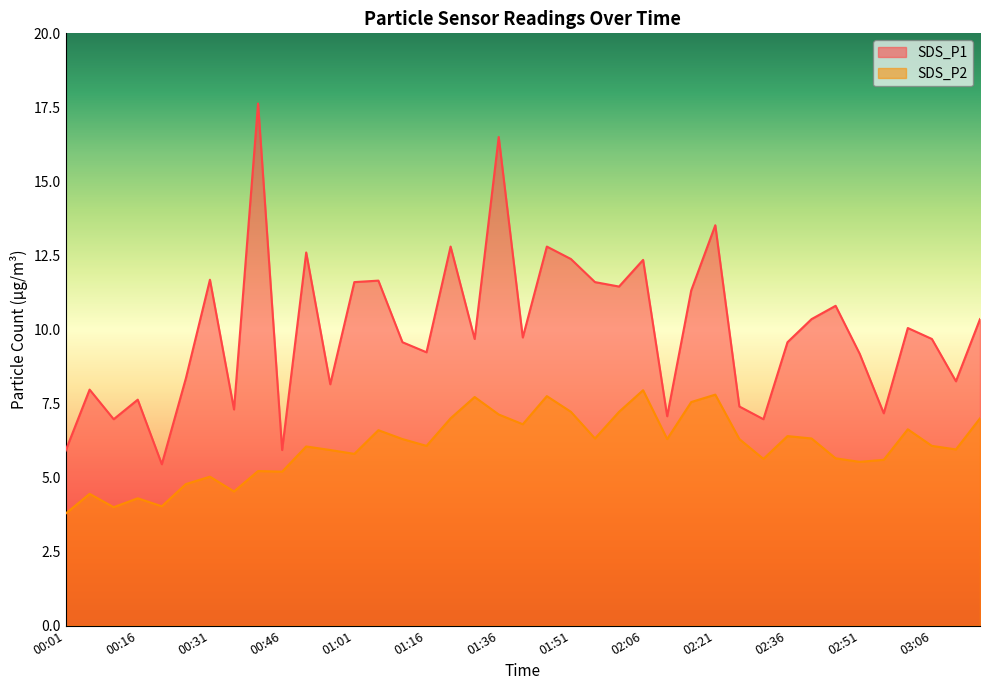

What is the difference between the maximum and minimum values in the SDS_P2 series?

4.2